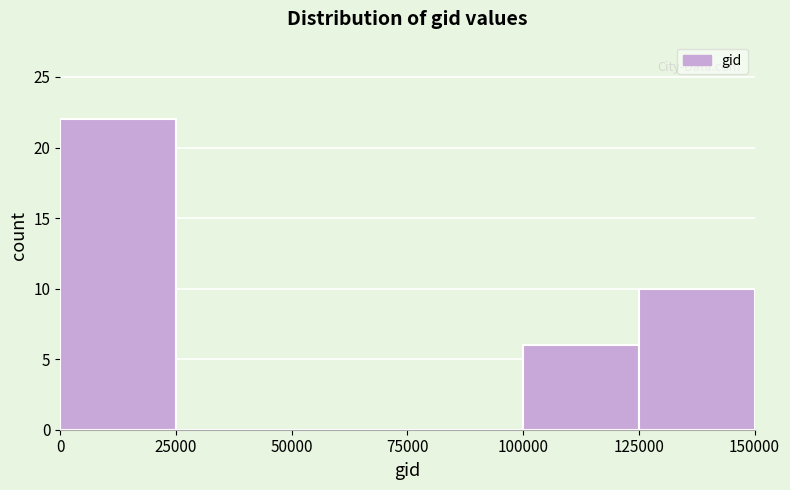

Over which range of the x-axis is the bar tallest?

0 to 25000